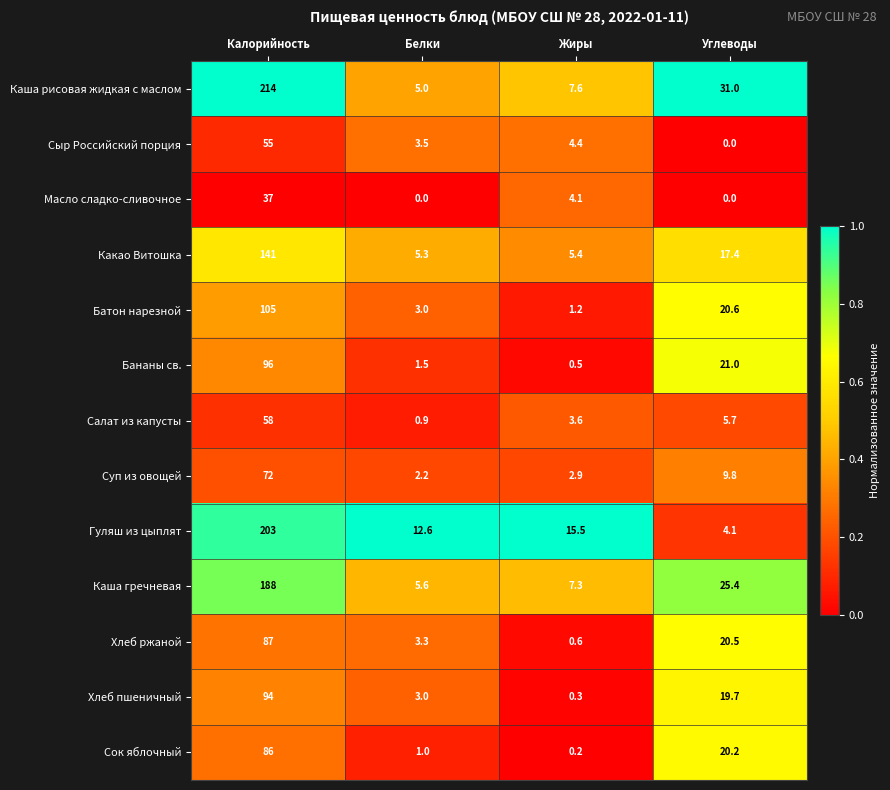

At which category is the sum across all series the highest?

Калорийность